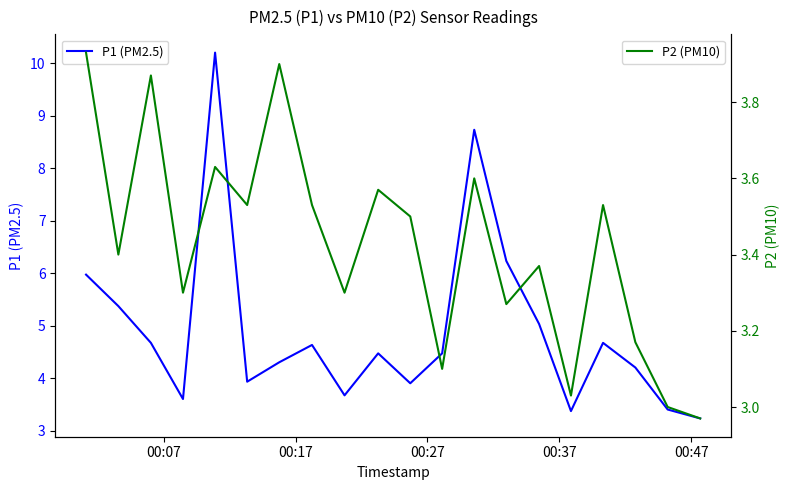

What is the minimum value for P1 (PM2.5)?

3.2